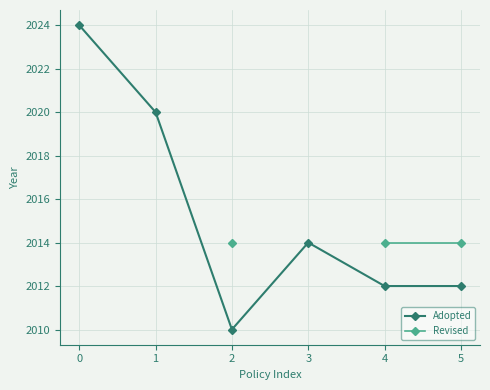

In Adopted, how many points are lower than both neighbors (excluding endpoints)?

1